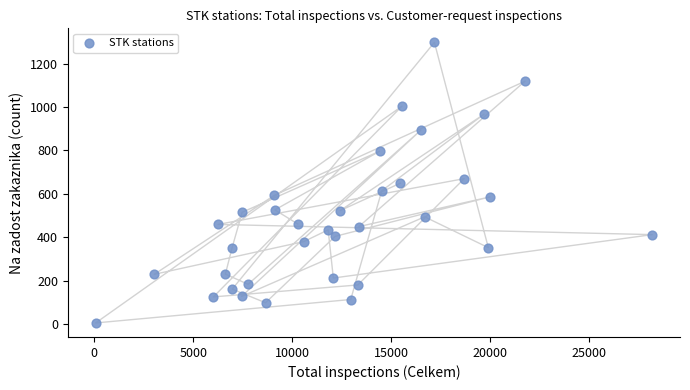

What is the range of Y values (max minus min)?

1293